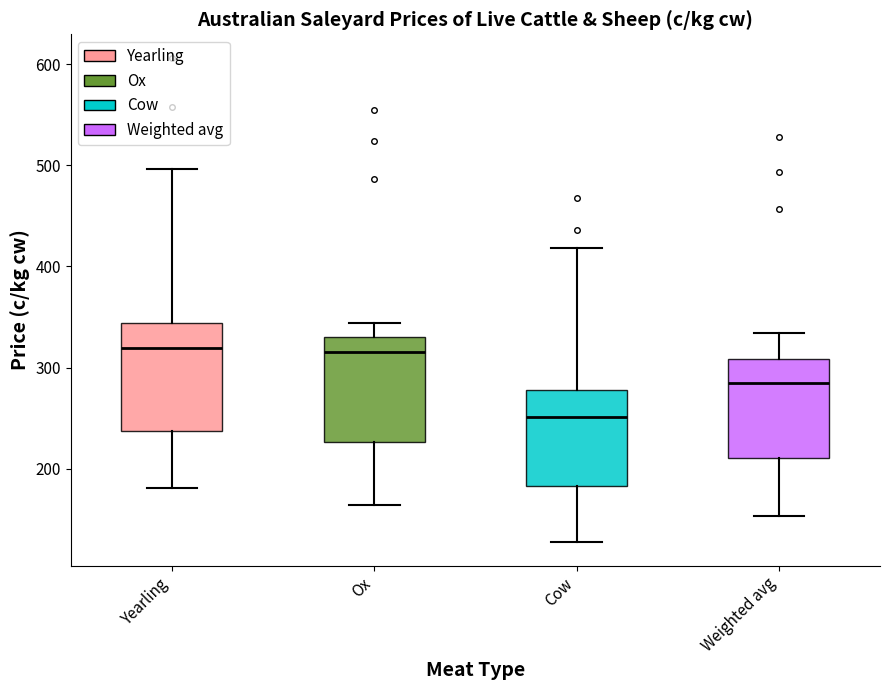

Reading left to right, transcribe this box plot: for each box, give where its median line is, the range the box spans, and where its two whiskers end, as read against the y-axis. The values are not printed on the chart, so give them approximately, as read against the axis.

Yearling: median 320, box 240 to 340, whiskers 180 to 500
Ox: median 320, box 230 to 330, whiskers 160 to 340
Cow: median 250, box 180 to 280, whiskers 130 to 420
Weighted avg: median 280, box 210 to 310, whiskers 150 to 330